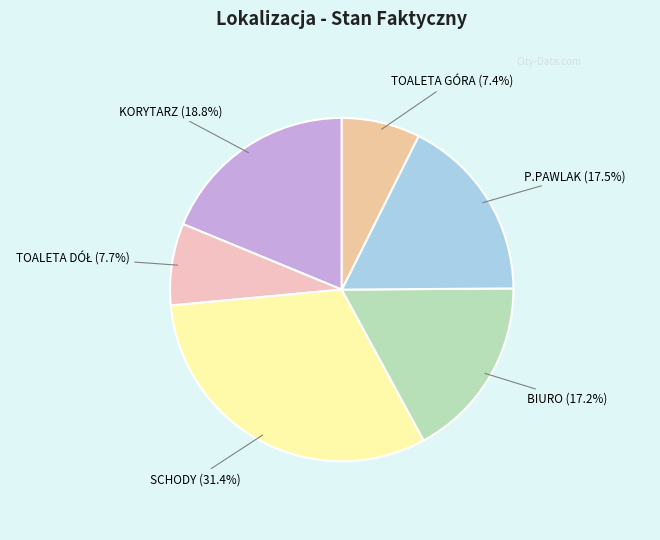

What percentage is NOT represented by KORYTARZ?

81.2%